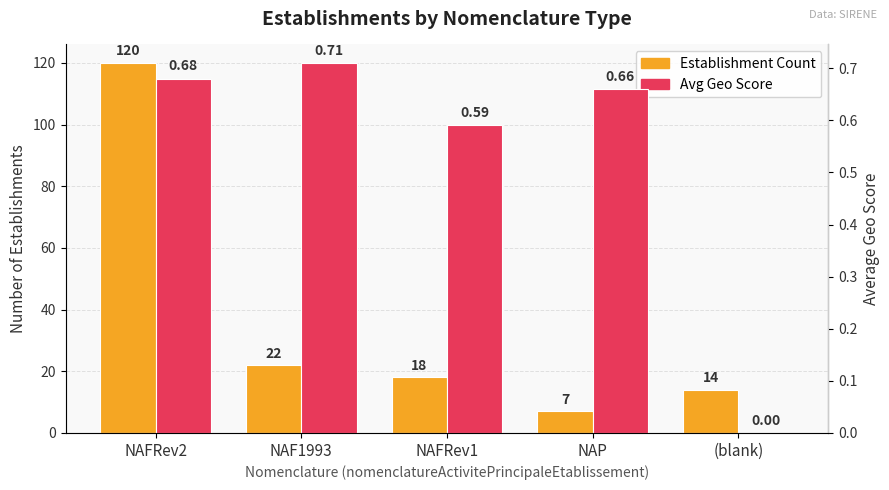

At which category is the sum across all series the highest?

NAFRev2